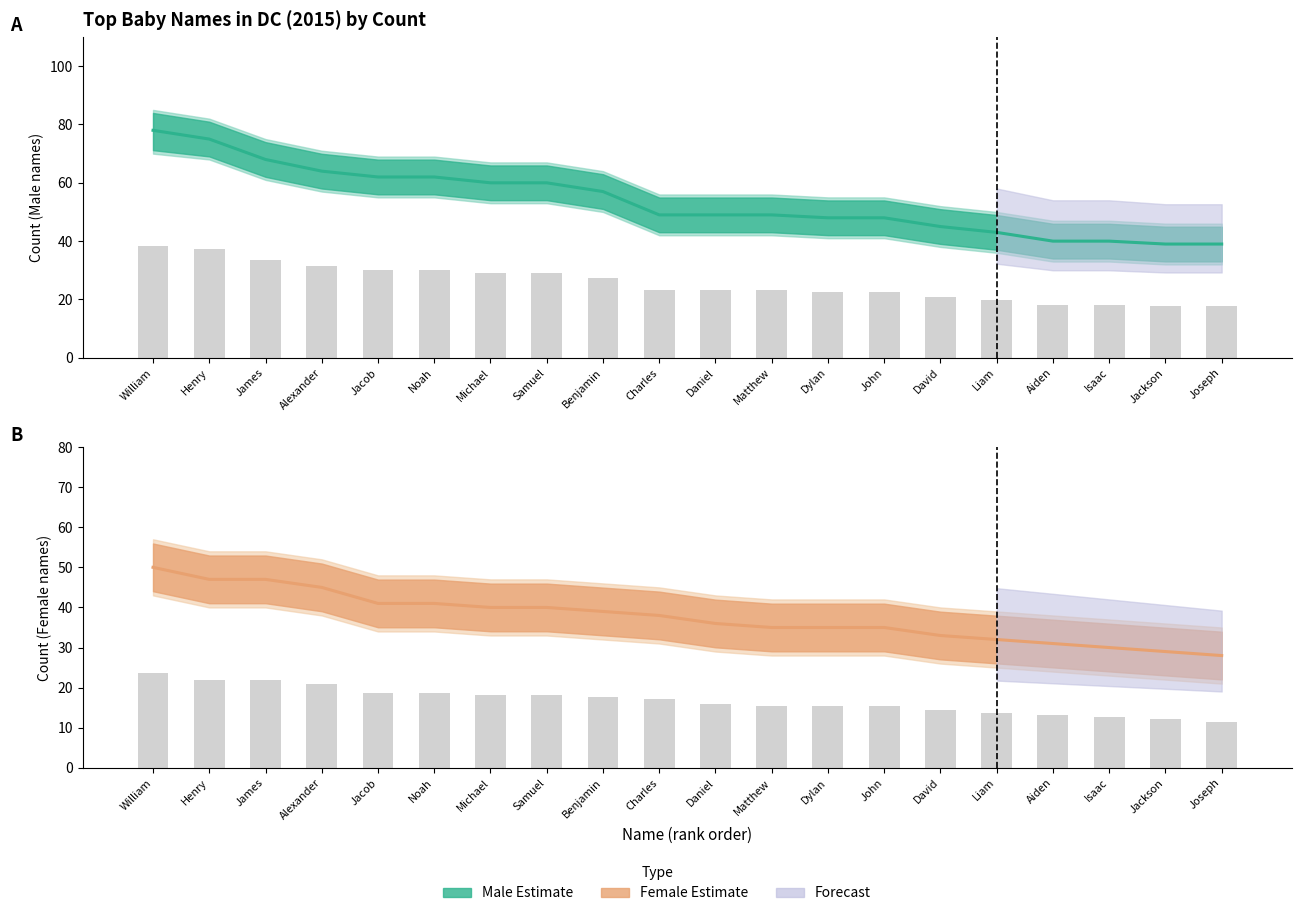

List the labels in order of Female value, smallest first.

Joseph, Jackson, Isaac, Aiden, Liam, David, Matthew, Dylan, John, Daniel, Charles, Benjamin, Michael, Samuel, Jacob, Noah, Alexander, Henry, James, William